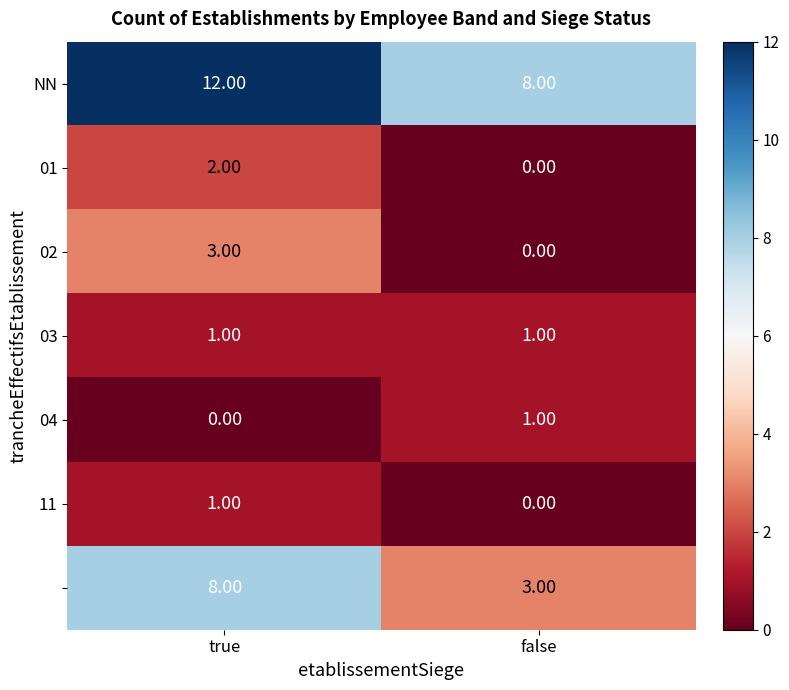

Which category has the highest value across all series?

true